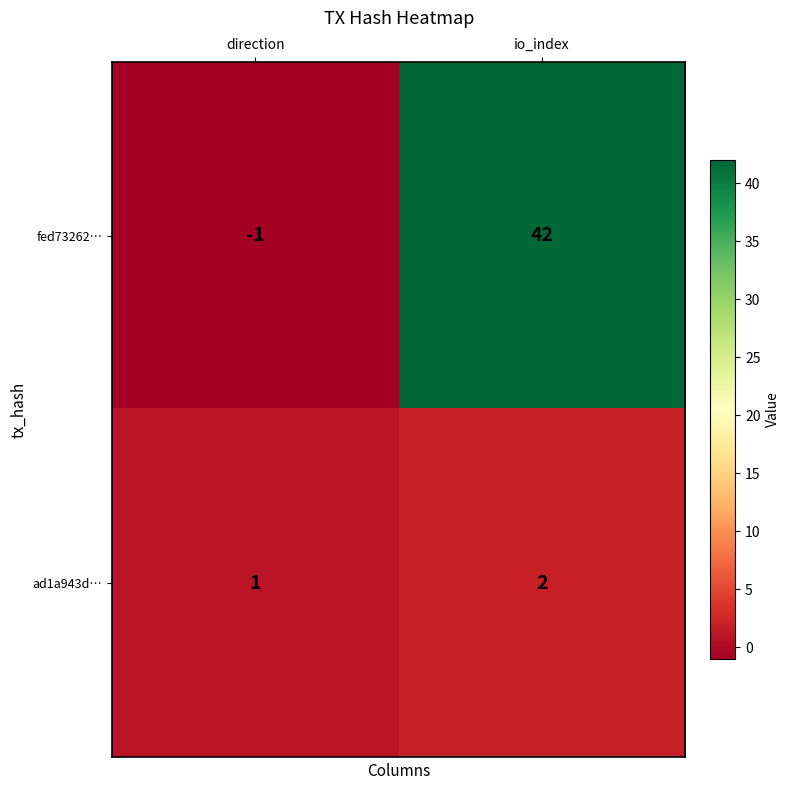

At which category is the sum across all series the highest?

io_index